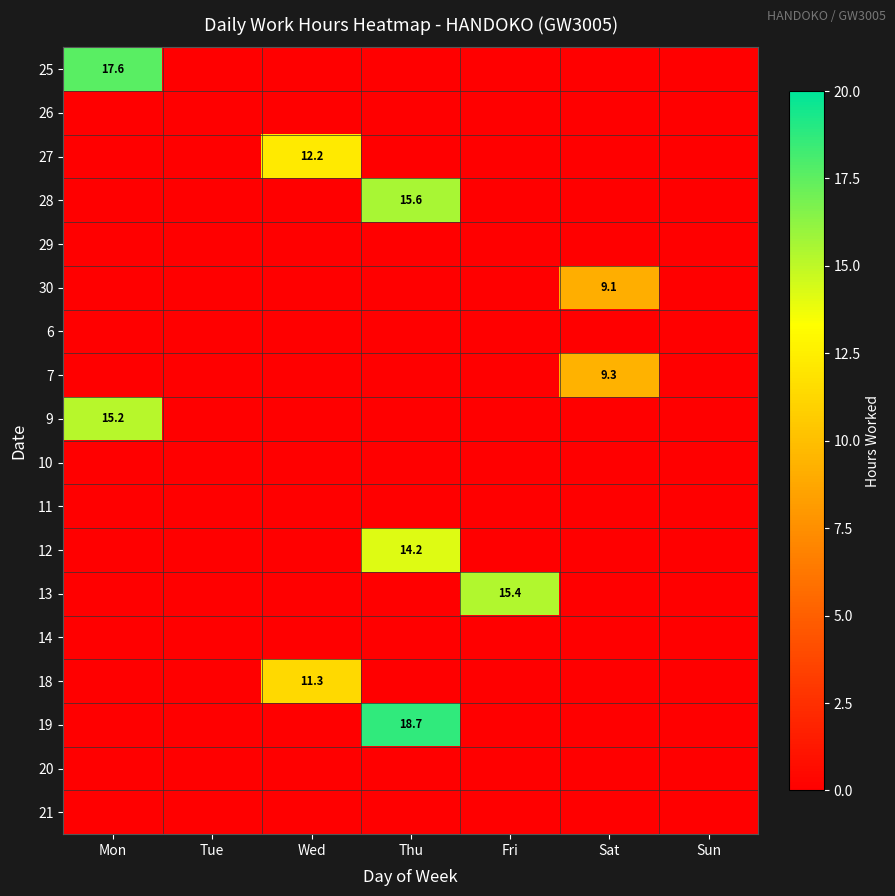

The 13 series shows 5.6 at Fri. True or false?

False